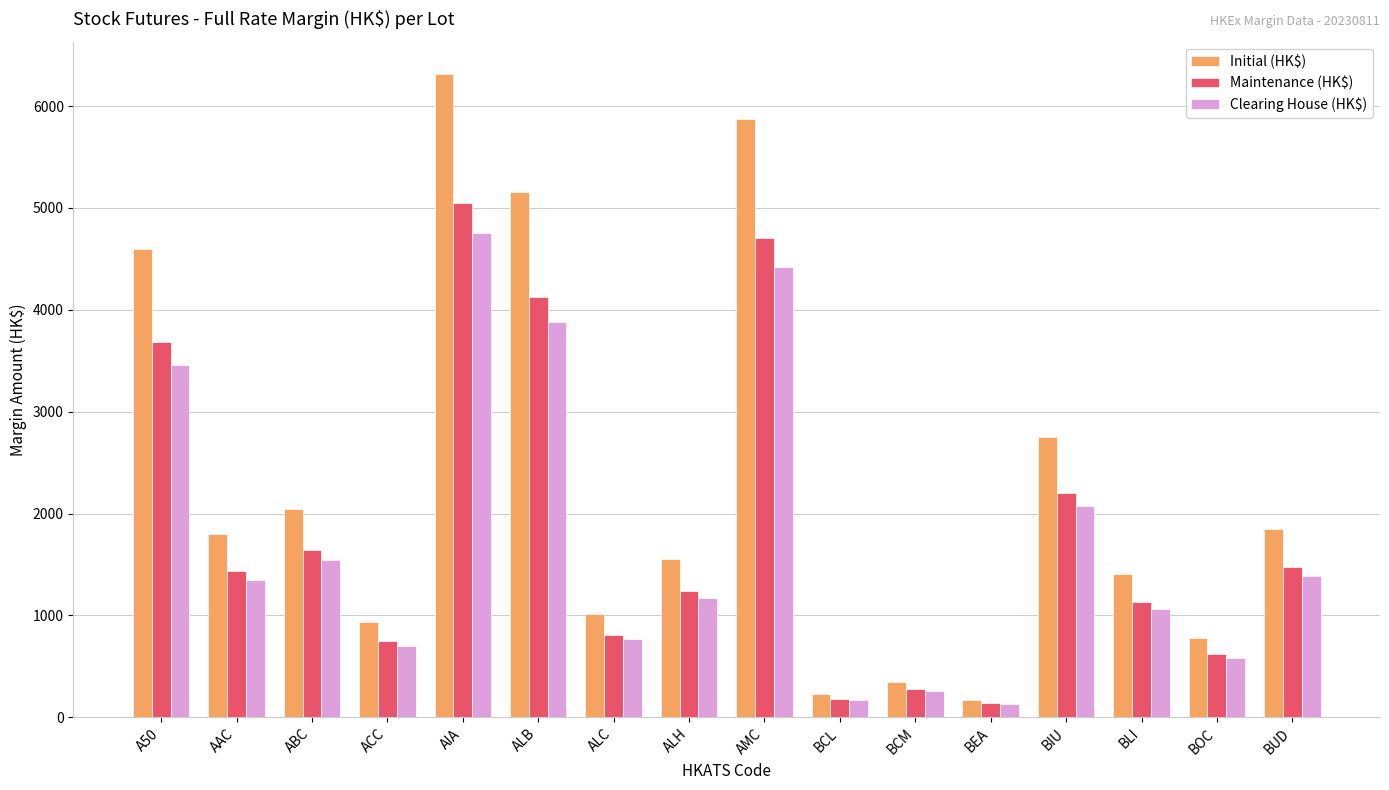

Reading left to right, what are all the values shown in this chart?

Initial (HK$): 4601	1795	2048	931	6317	5160	1016	1556	5878	224	345	174	2753	1409	775	1848
Maintenance (HK$): 3680	1436	1638	744	5053	4128	812	1244	4702	179	276	139	2202	1127	620	1478
Clearing House (HK$): 3460	1350	1540	700	4750	3880	764	1170	4420	169	260	131	2070	1060	583	1390